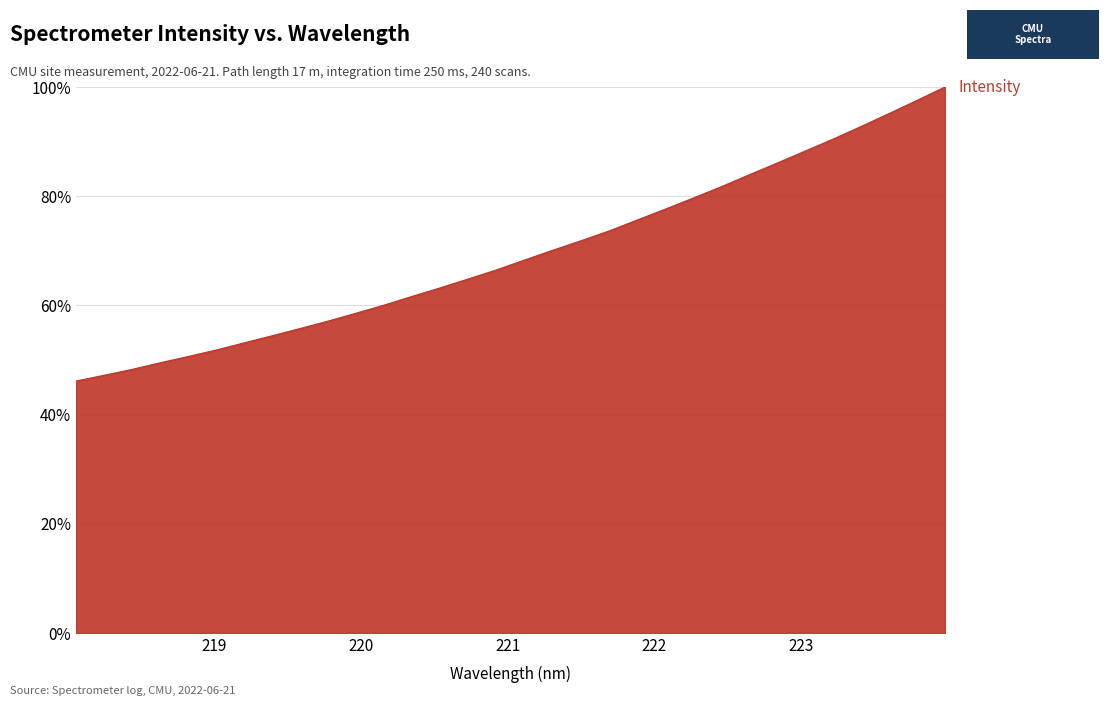

What is the greatest value displayed?

100.0